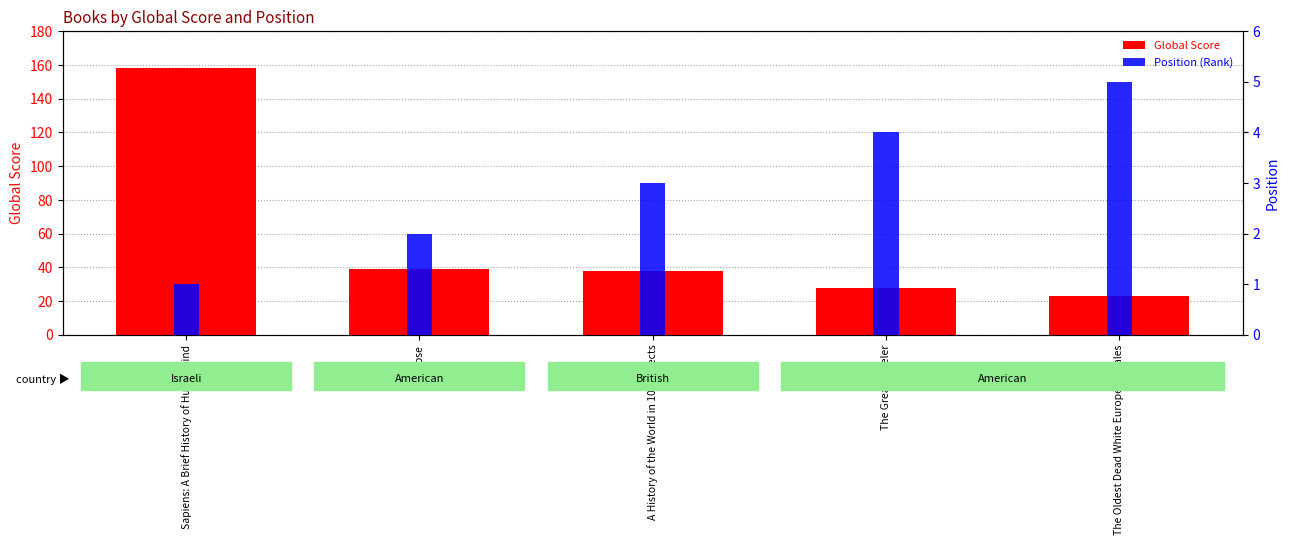

List the series in order of their peak value, highest first.

Global Score, Position (Rank)